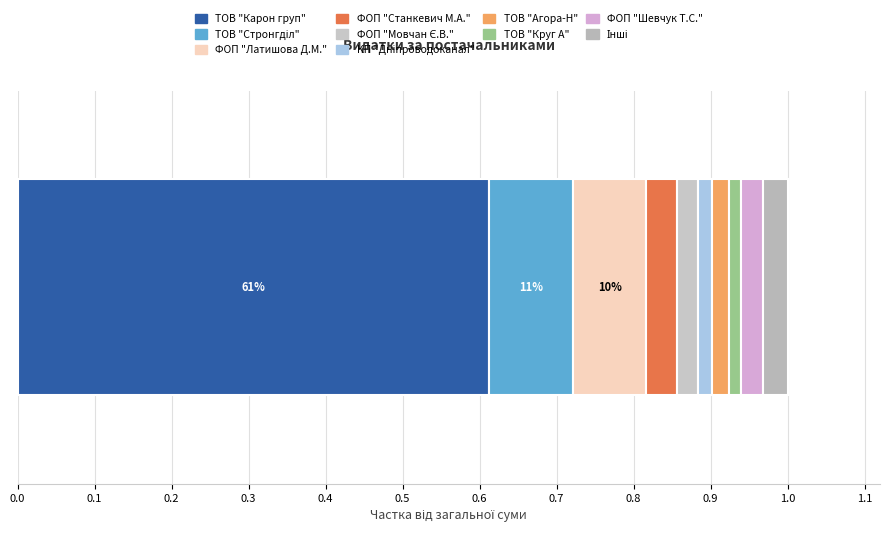

What position from the left is ТОВ "Круг А"?

8